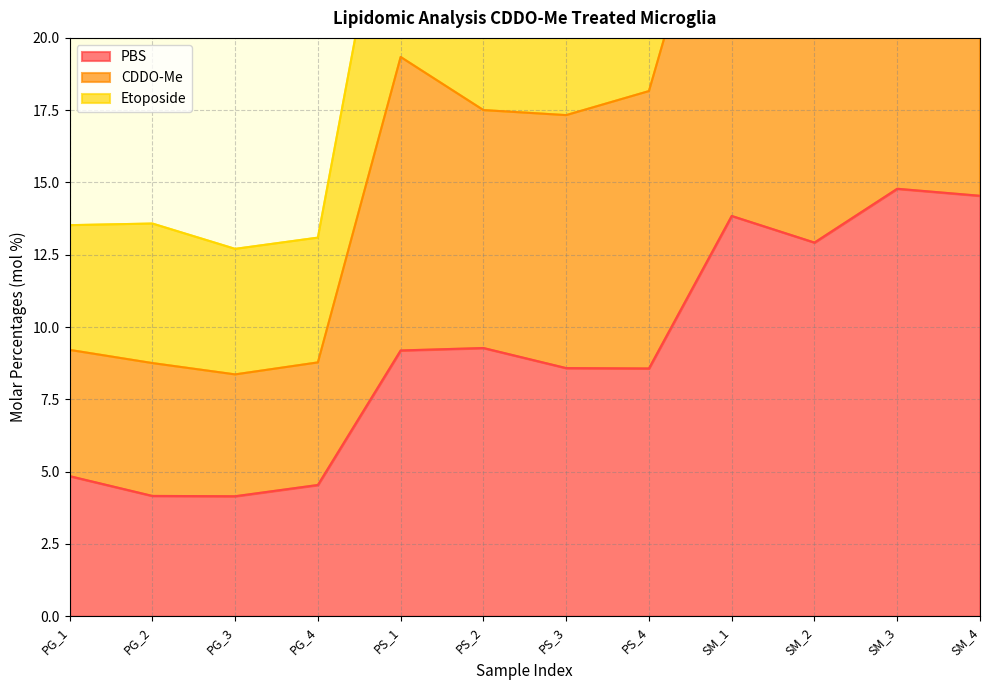

Which has a higher value, PS_1 or PS_2?

PS_2